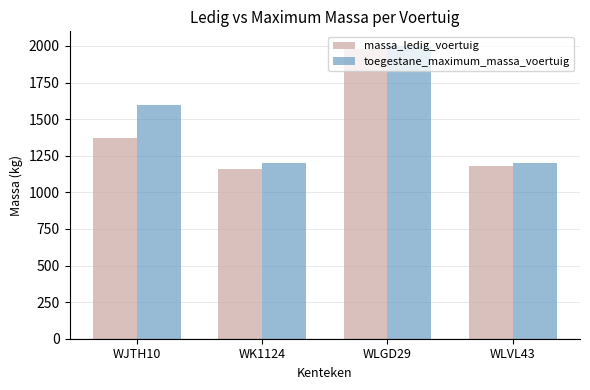

What is the difference between the maximum and minimum values in the toegestane_maximum_massa_voertuig series?

800